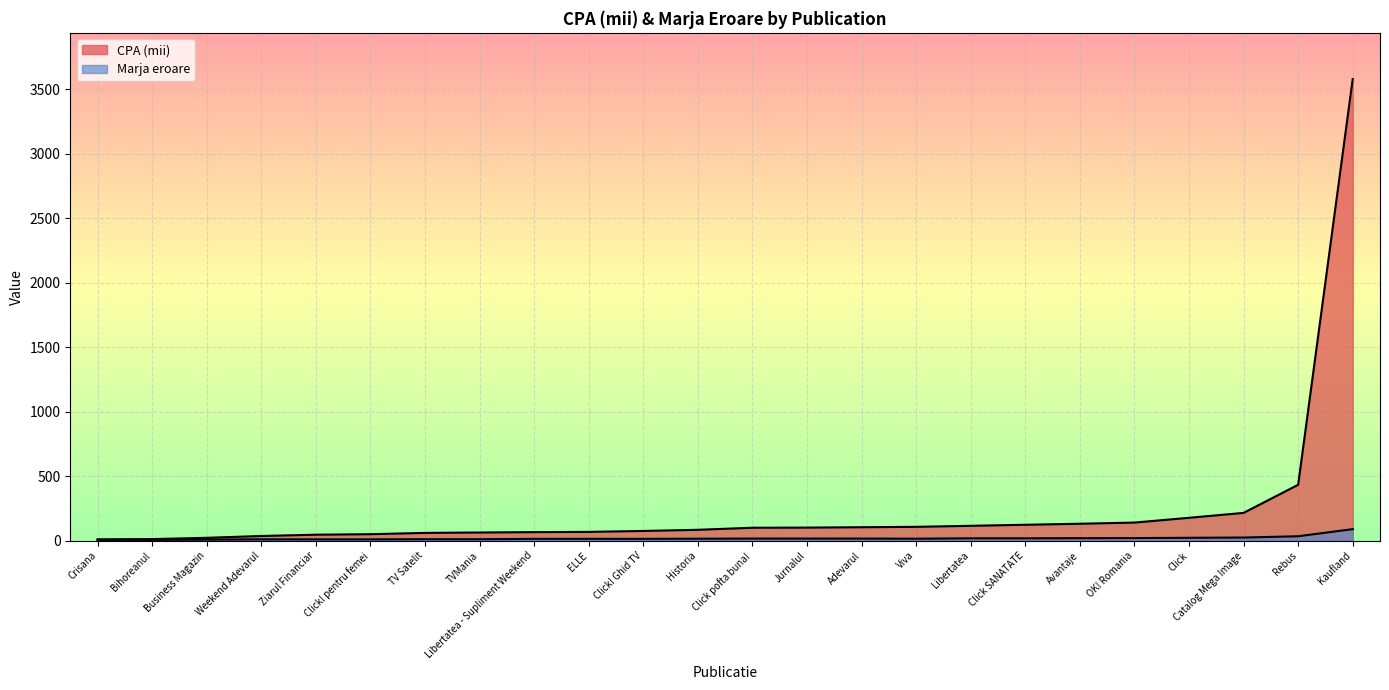

How many lines are shown in the chart?

2